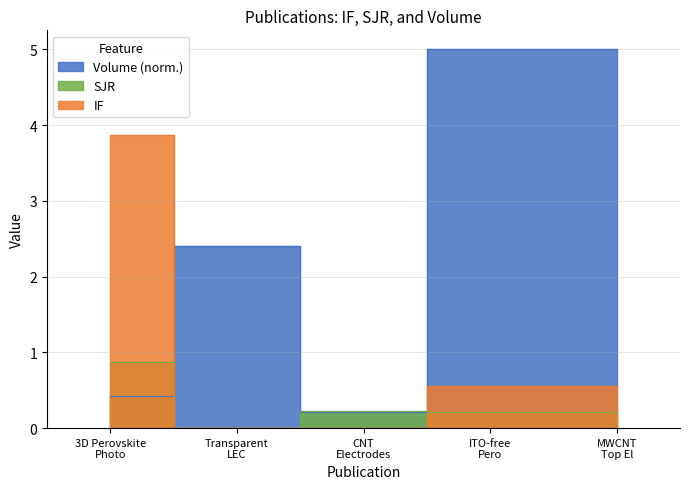

At which label is IF closest to 1?

ITO-free Pero